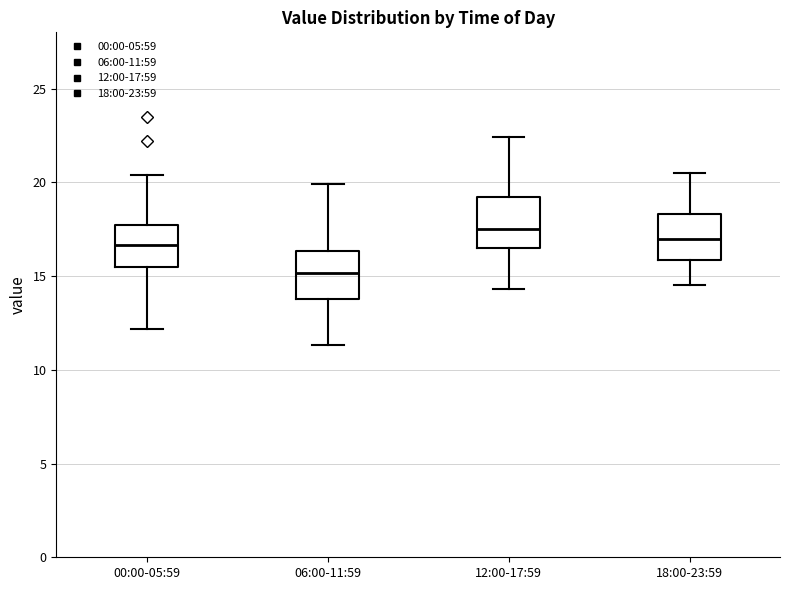

Reading left to right, read every box against the y-axis: the position of its median line, the range the box covers, and the ends of its whiskers. The values are not printed on the chart, so give them approximately, as read against the axis.

00:00-05:59: median 16.5, box 15.5 to 18.0, whiskers 12.0 to 20.5
06:00-11:59: median 15.0, box 14.0 to 16.5, whiskers 11.5 to 20.0
12:00-17:59: median 17.5, box 16.5 to 19.0, whiskers 14.5 to 22.5
18:00-23:59: median 17.0, box 16.0 to 18.5, whiskers 14.5 to 20.5